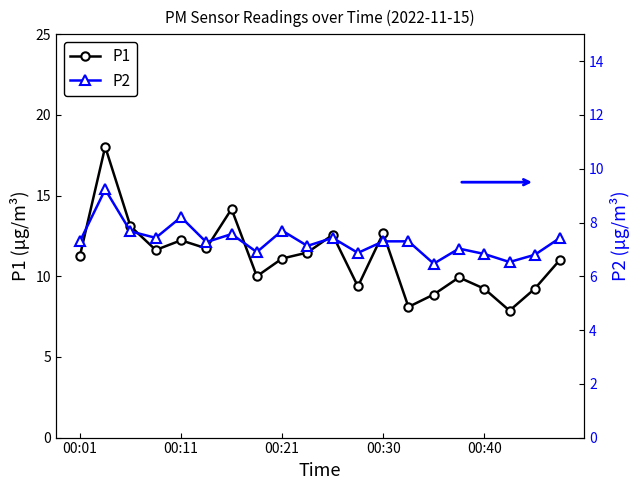

How many values in the P2 series exceed 7?

14